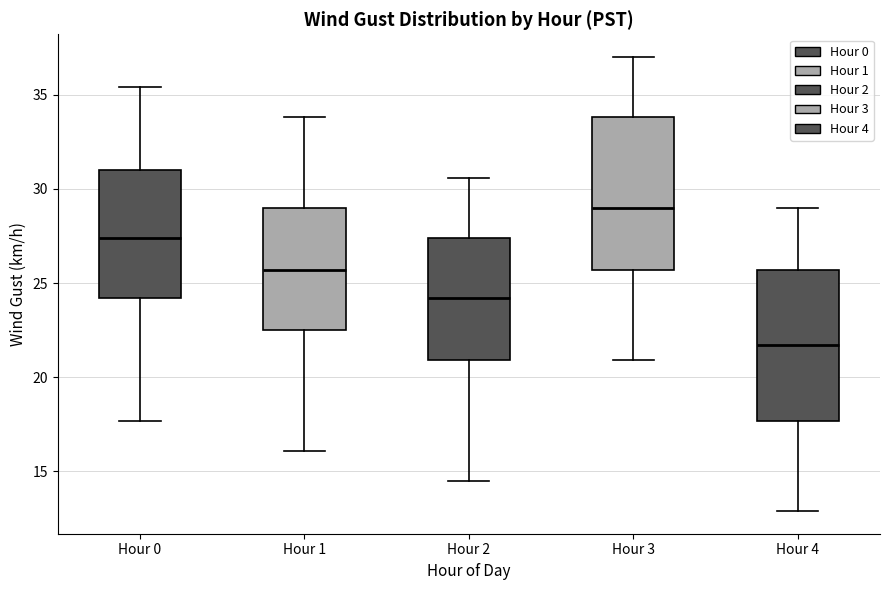

Which box's median line is the lowest?

Hour 4